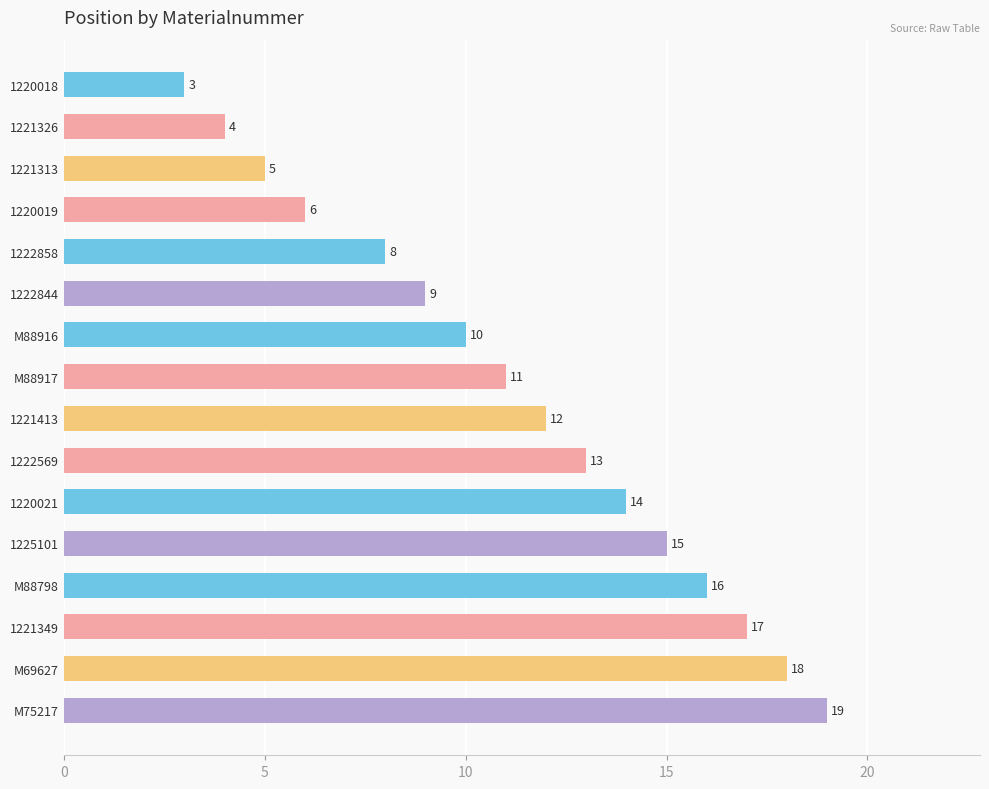

What is the difference between the maximum and minimum values?

16